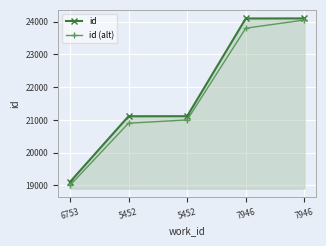

Which category has the lowest value in the id (alt) series?

6753